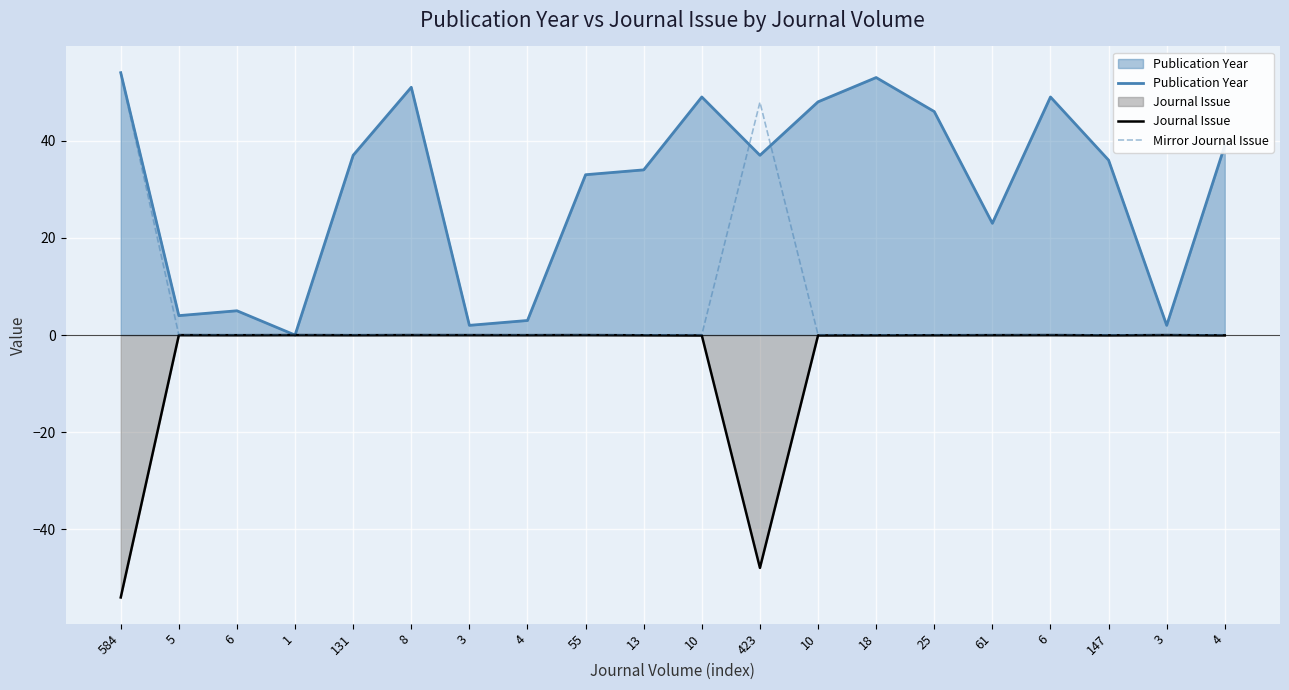

Count the number of categories in the chart.

20